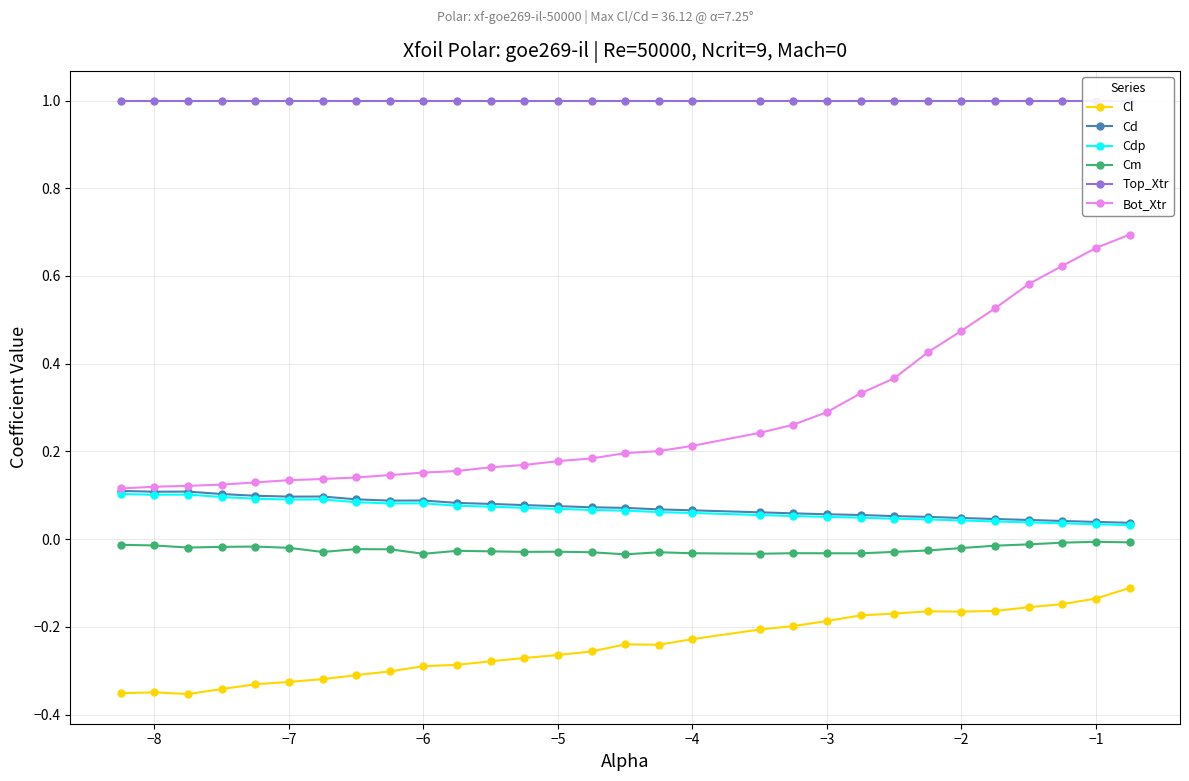

How many interior local valleys does the Cl series have?

3